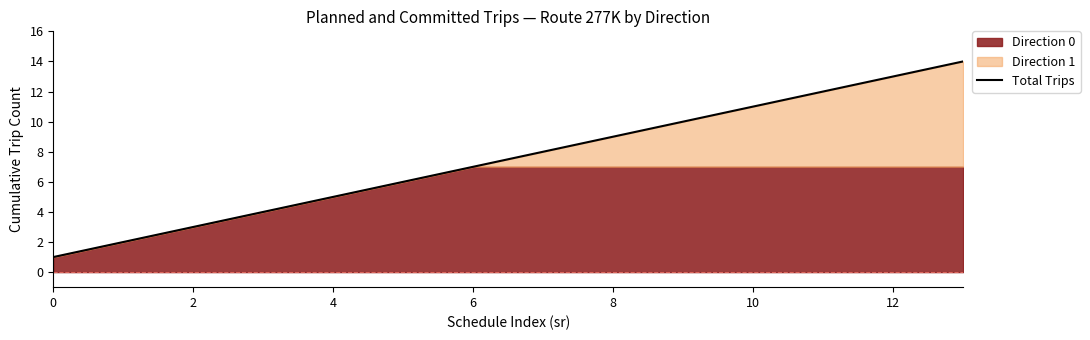

What is the highest value of the Total Trips series?

14